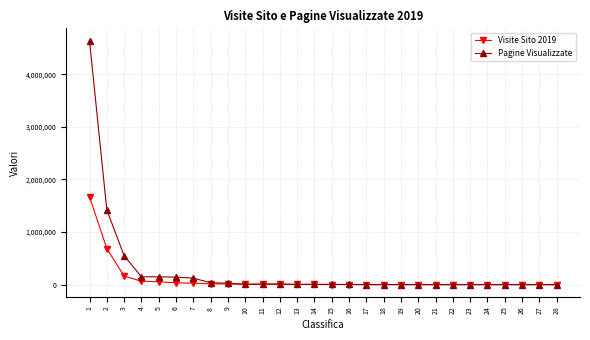

What is the highest value of the Pagine Visualizzate series?

4640883